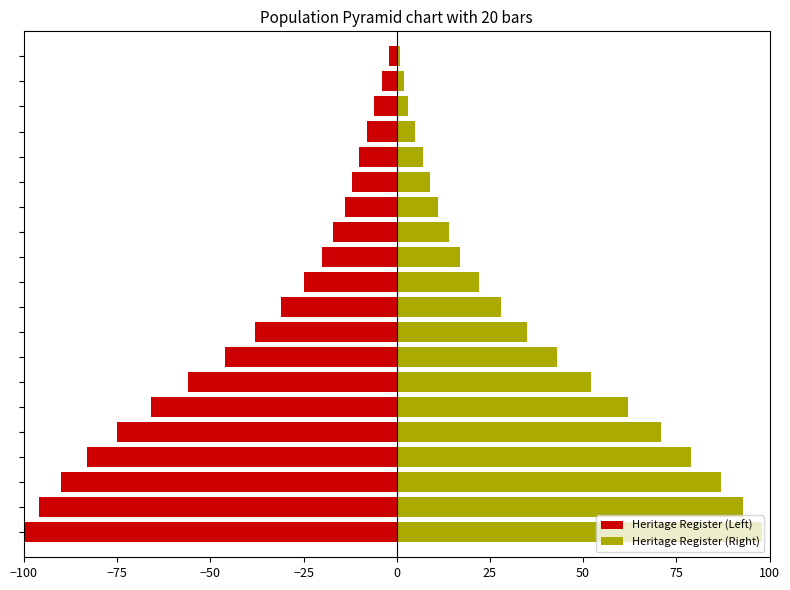

Which series has the largest range (max minus min)?

Heritage Register (Left)